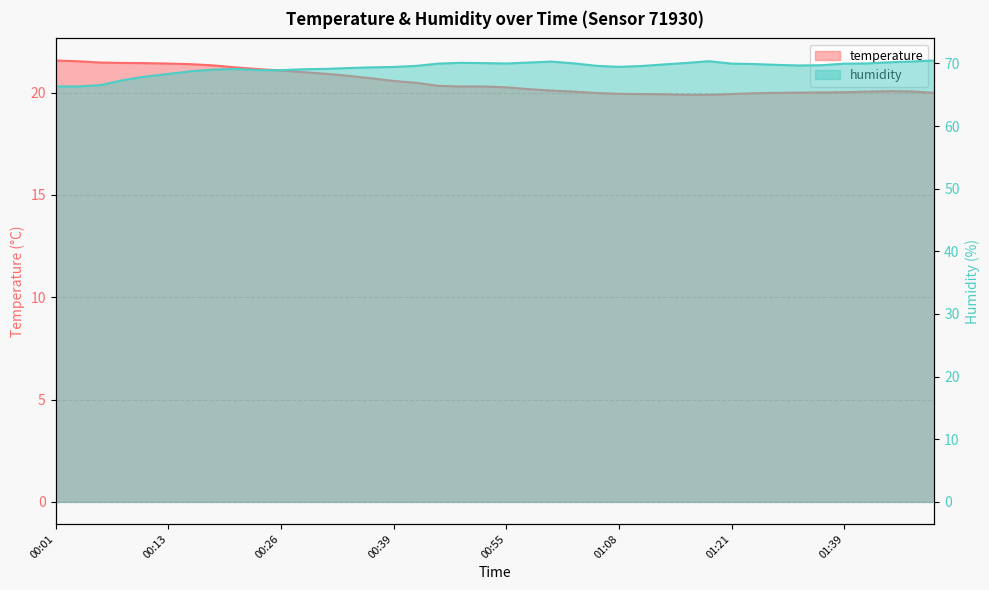

Rank the categories by humidity value from lowest to highest.

00:01, 00:03, 00:06, 00:08, 00:11, 00:13, 00:16, 00:26, 00:24, 00:19, 00:29, 00:21, 00:31, 00:34, 00:36, 00:39, 01:08, 01:11, 00:41, 01:05, 01:30, 01:36, 01:27, 01:13, 01:24, 01:39, 00:47, 01:21, 00:55, 01:42, 01:03, 00:52, 01:16, 00:49, 00:57, 01:45, 01:00, 01:47, 01:18, 01:50